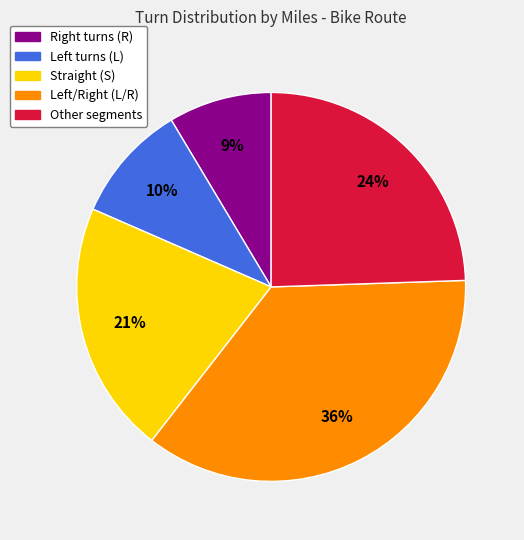

Does any single category account for the majority?

No